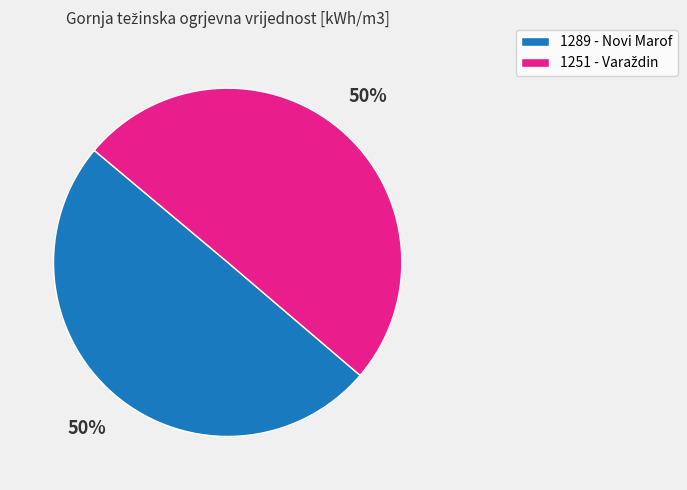

To the nearest percent, what is the average slice percentage?

50%